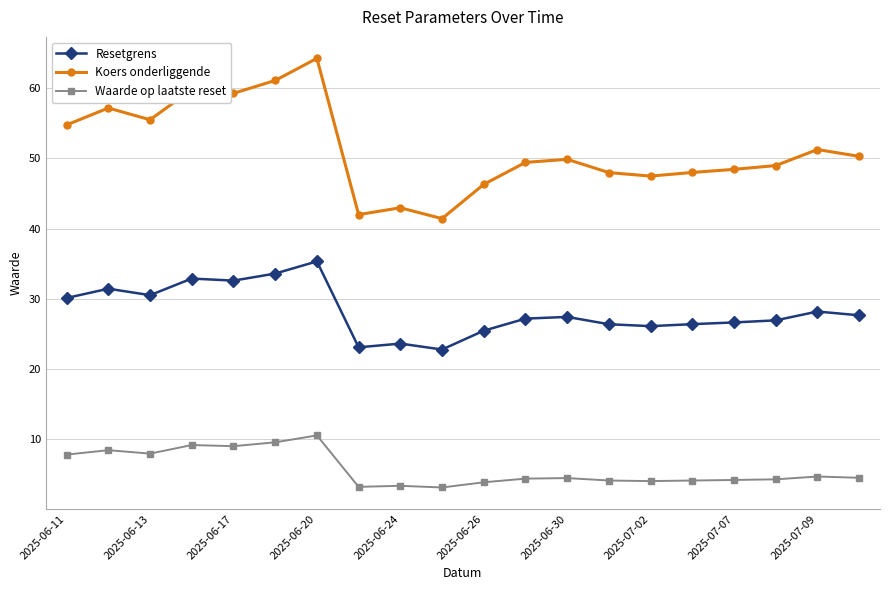

True or false: Koers onderliggende and Resetgrens cross at least once.

False